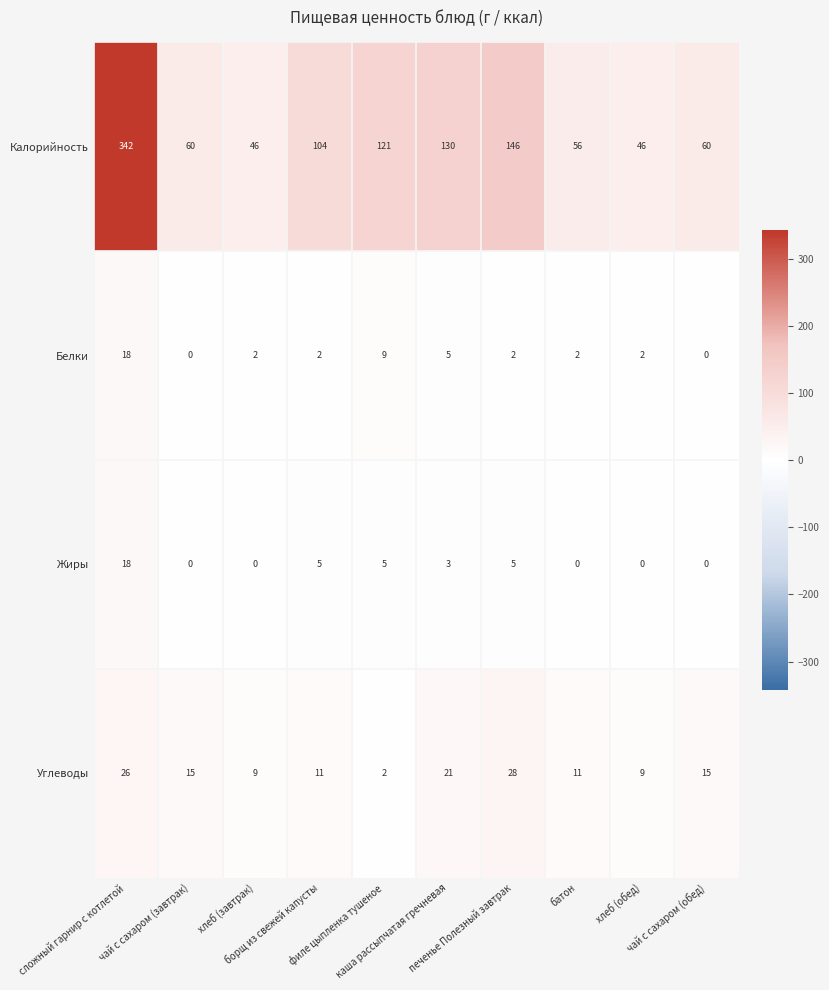

How many data points in Жиры are less than 3?

5